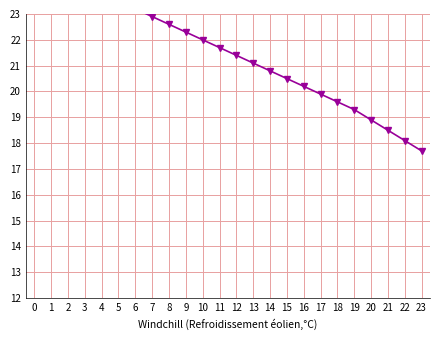

How many series are shown in this chart?

1